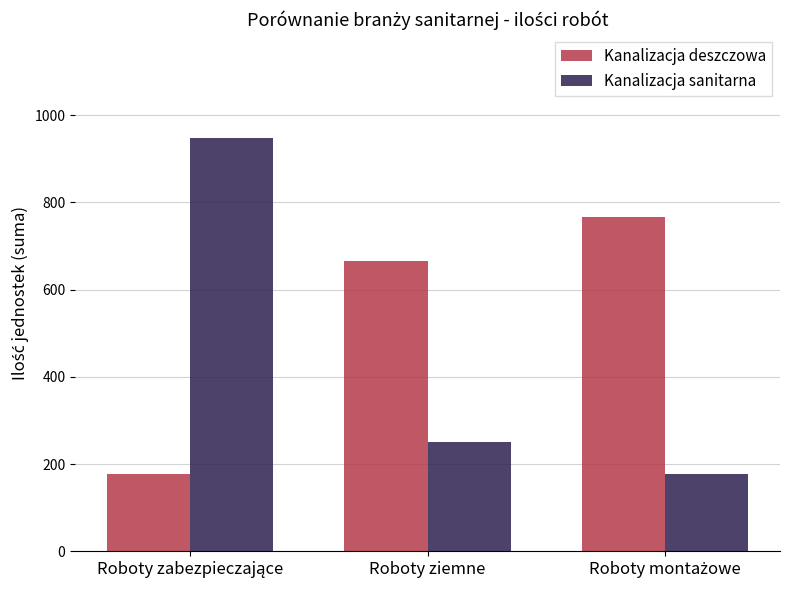

How many categories are shown in the chart?

3